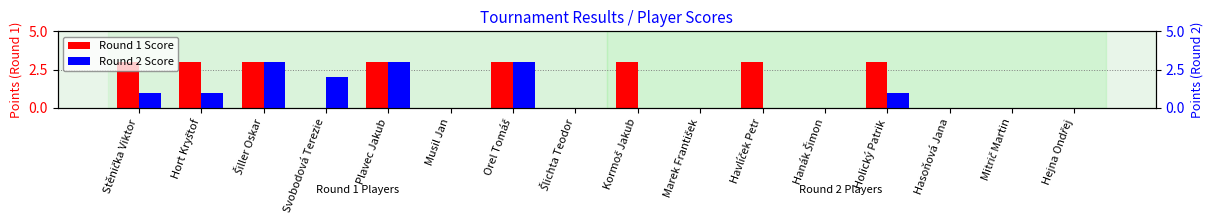

Count the number of categories in the chart.

16